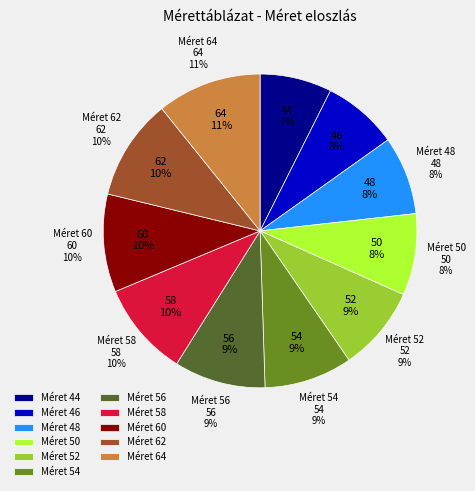

Do 44 and 54 together represent more than half of the pie?

No